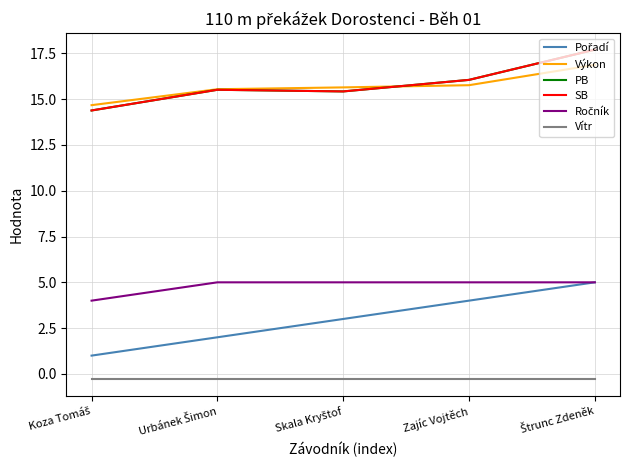

Is this an area chart (filled region under the line)?

No